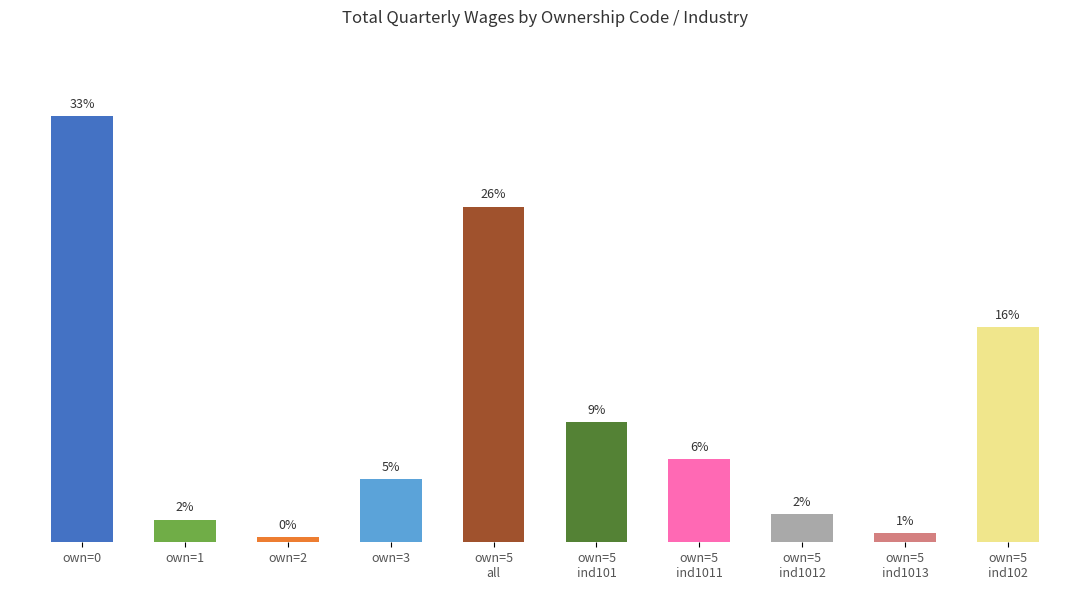

Are the bars horizontal?

No